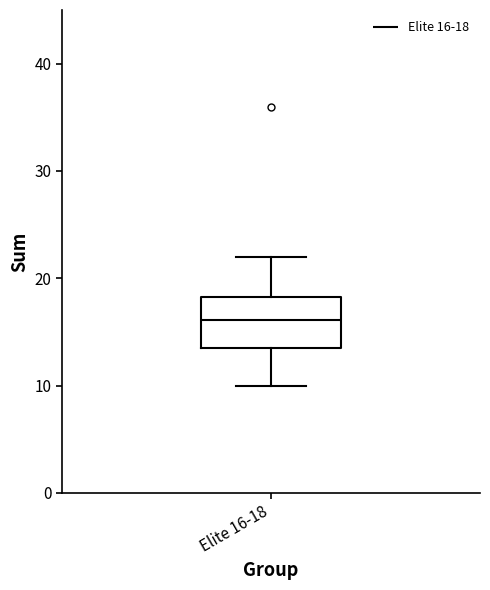

Where does the upper whisker of the box for Elite 16-18 end on the y-axis? The values are not printed on the chart, so give them approximately, as read against the axis.

22